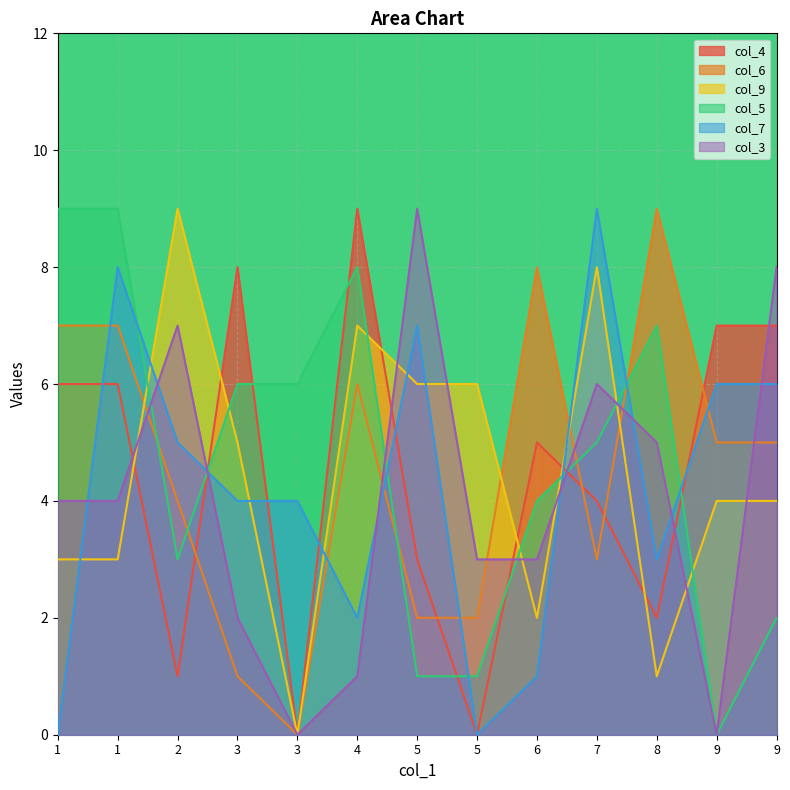

What is the difference between the col_5 values at 0 and 3?

6